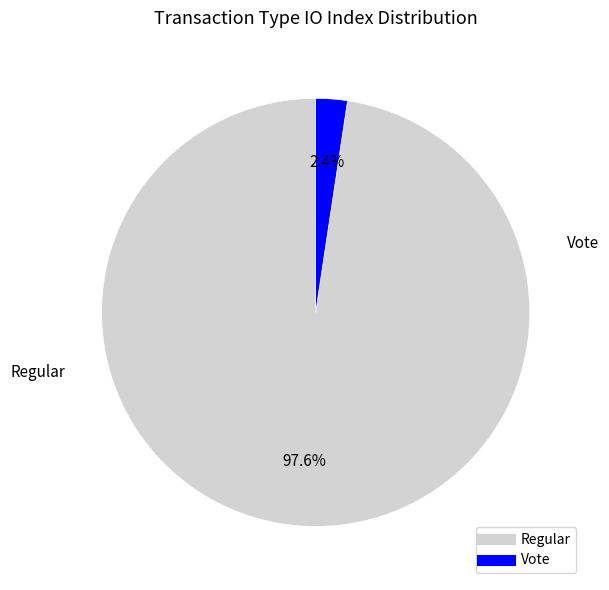

To the nearest percent, what is the combined percentage of Vote and Regular?

100%